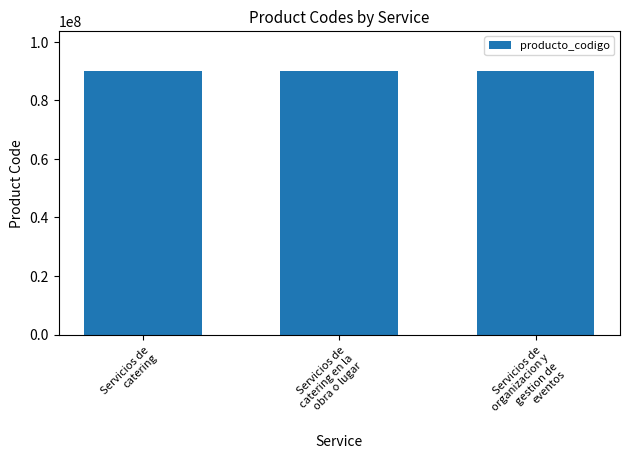

What position from the right is Servicios de
catering?

3